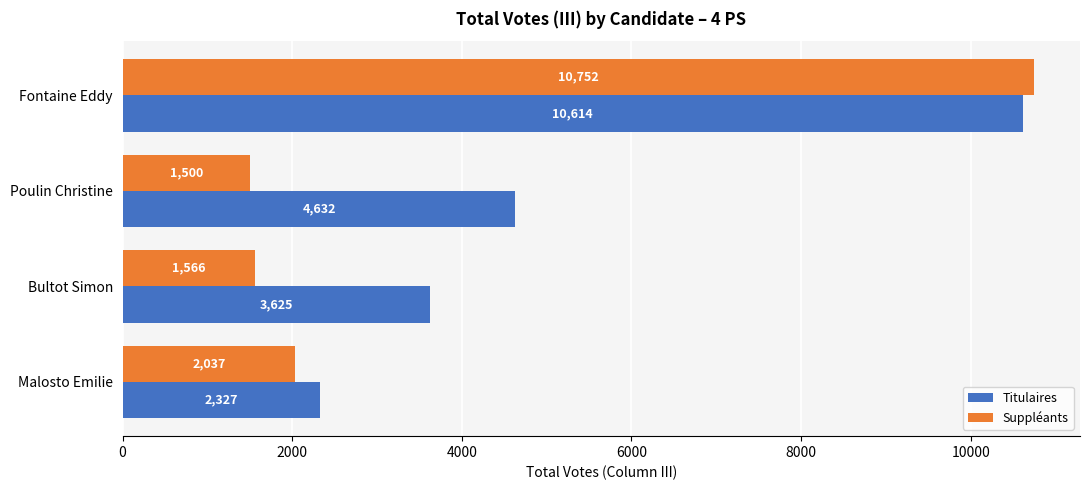

True or false: Titulaires has a value of 4978 at Bultot Simon.

False